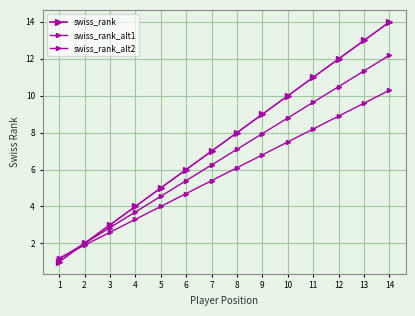

How many data points does each series have?

14